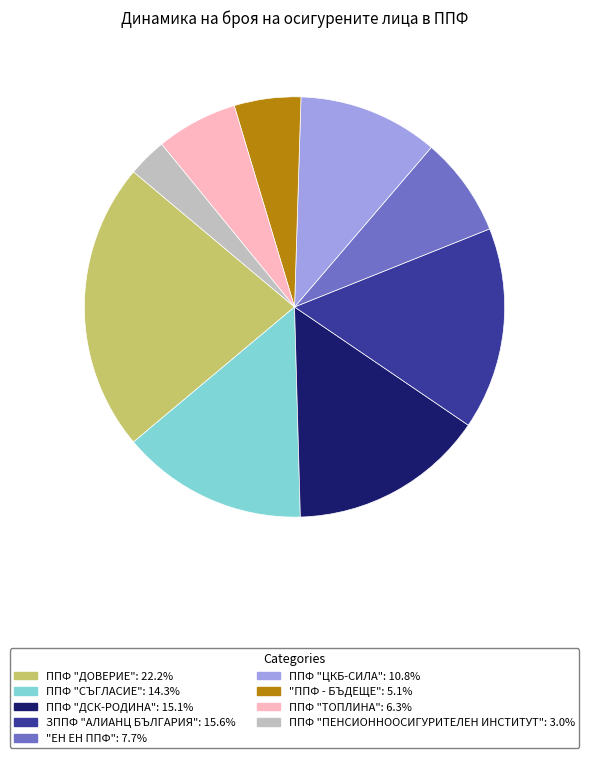

Do "ЕН ЕН ППФ" and ППФ "СЪГЛАСИЕ" together represent more than half of the pie?

No